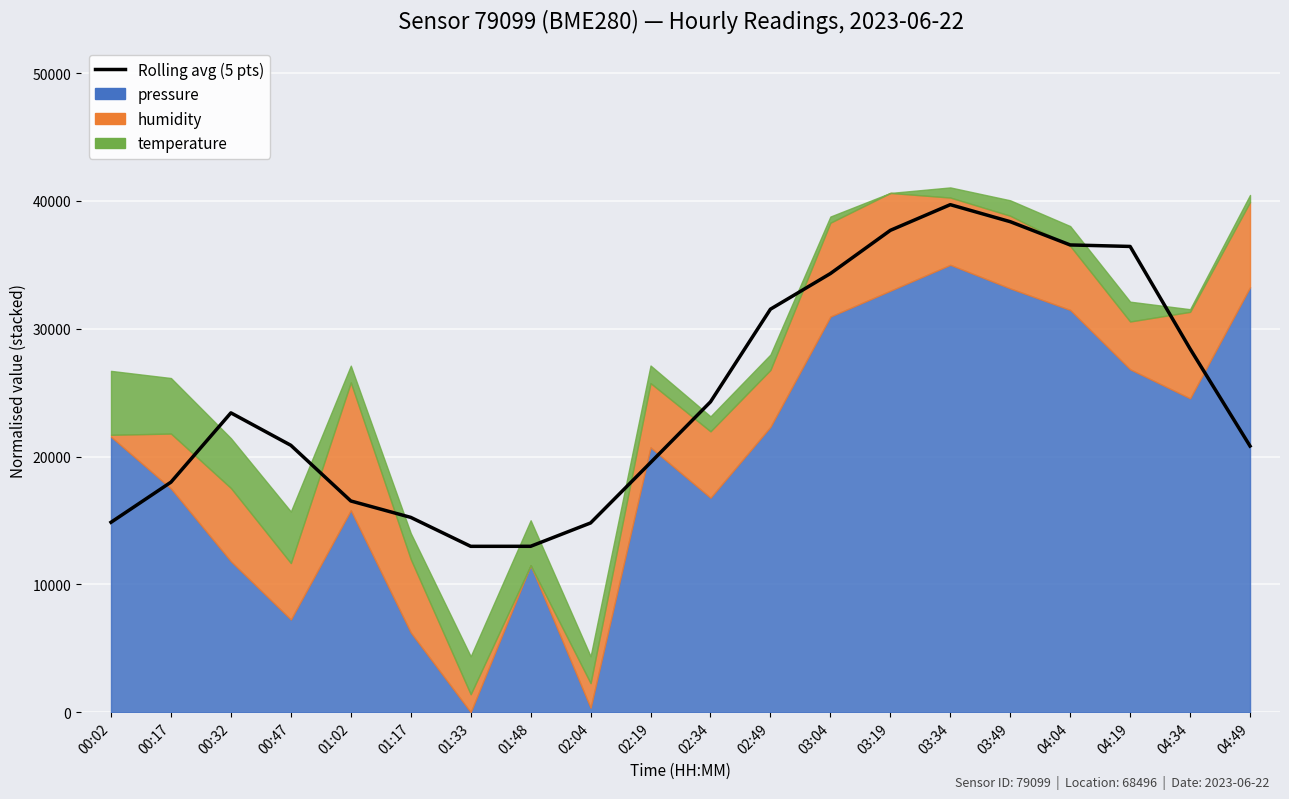

Which has a higher value, 01:02 or 03:49?

03:49